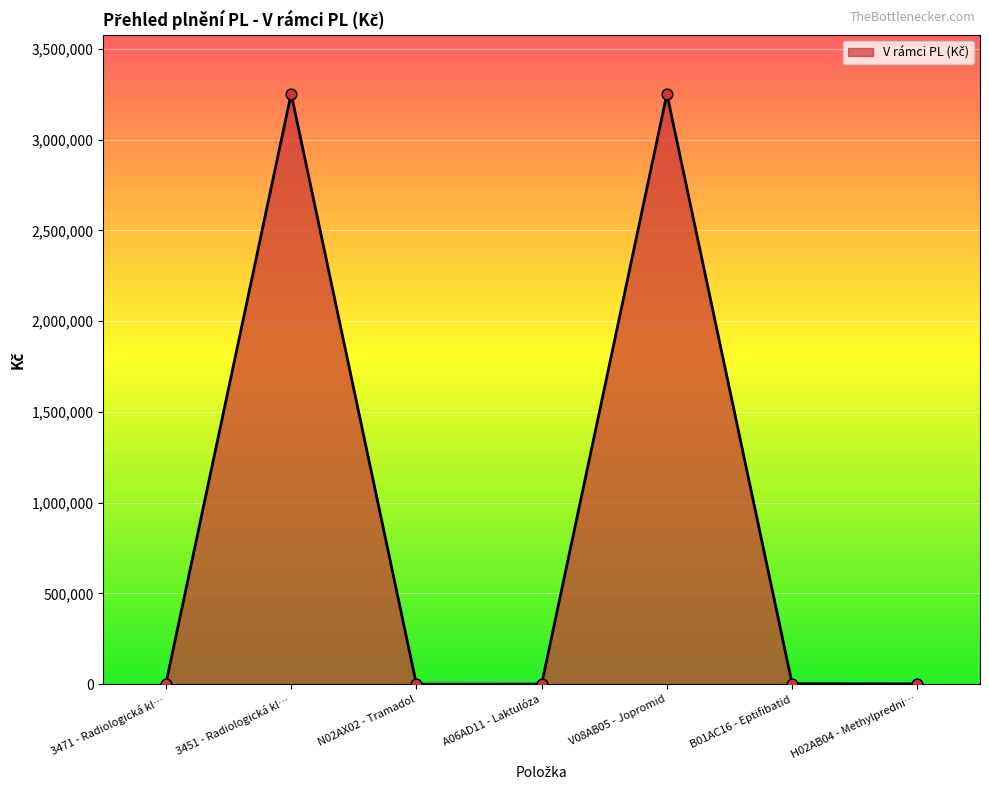

How many interior local peaks (higher than both neighbors) does the data have?

2